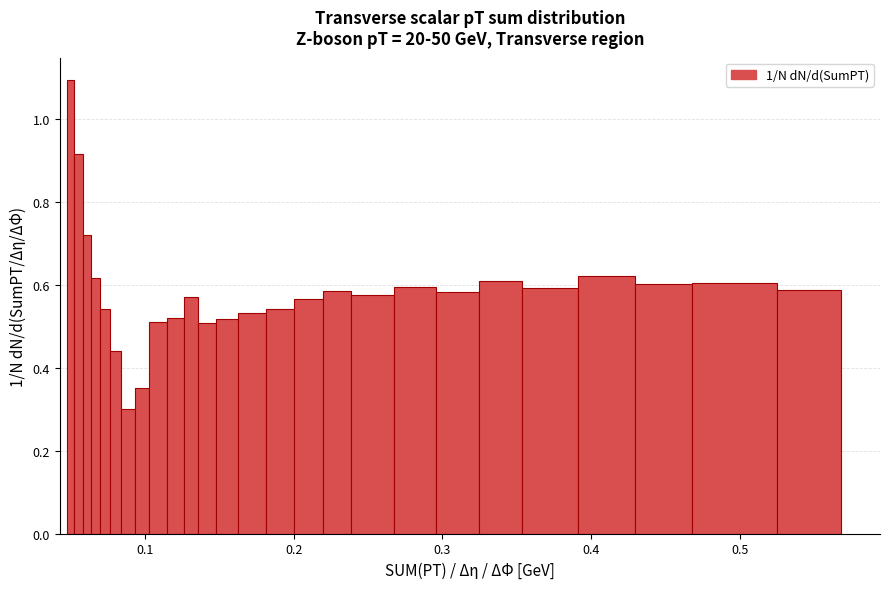

Read against the x-axis, roughly where is the centre of the tallest bar?

0.05